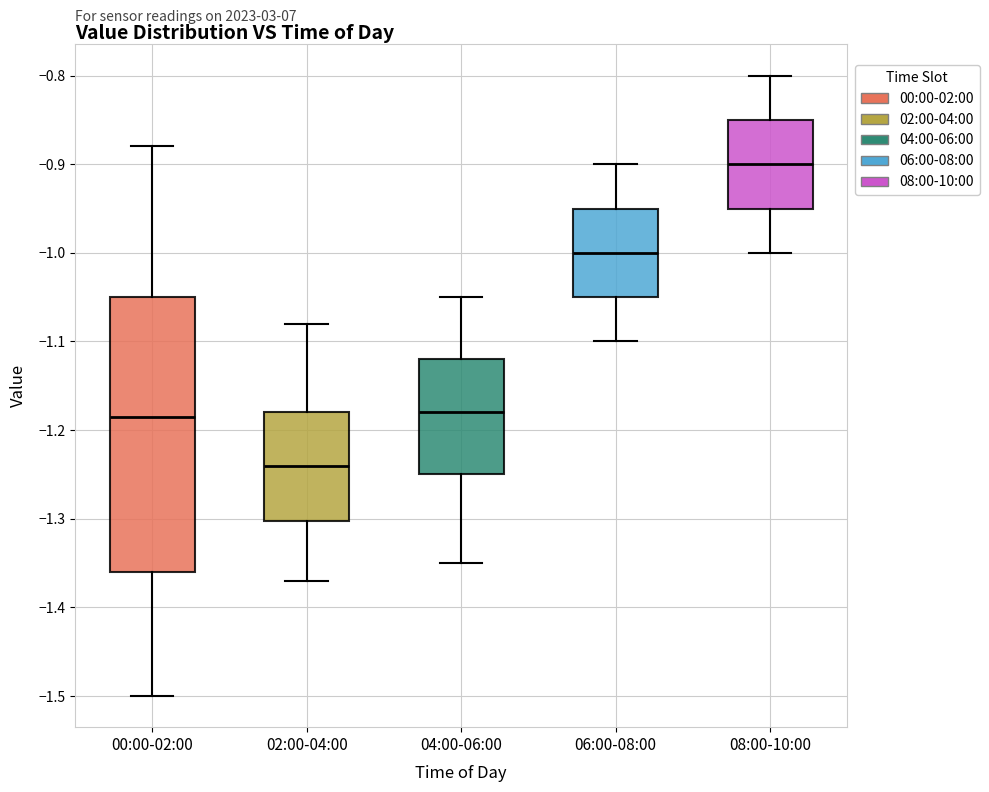

Reading left to right, read every box against the y-axis: the position of its median line, the range the box covers, and the ends of its whiskers. The values are not printed on the chart, so give them approximately, as read against the axis.

00:00-02:00: median -1.18, box -1.36 to -1.05, whiskers -1.50 to -0.88
02:00-04:00: median -1.24, box -1.30 to -1.18, whiskers -1.37 to -1.08
04:00-06:00: median -1.18, box -1.25 to -1.12, whiskers -1.35 to -1.05
06:00-08:00: median -1.00, box -1.05 to -0.95, whiskers -1.10 to -0.90
08:00-10:00: median -0.90, box -0.95 to -0.85, whiskers -1.00 to -0.80